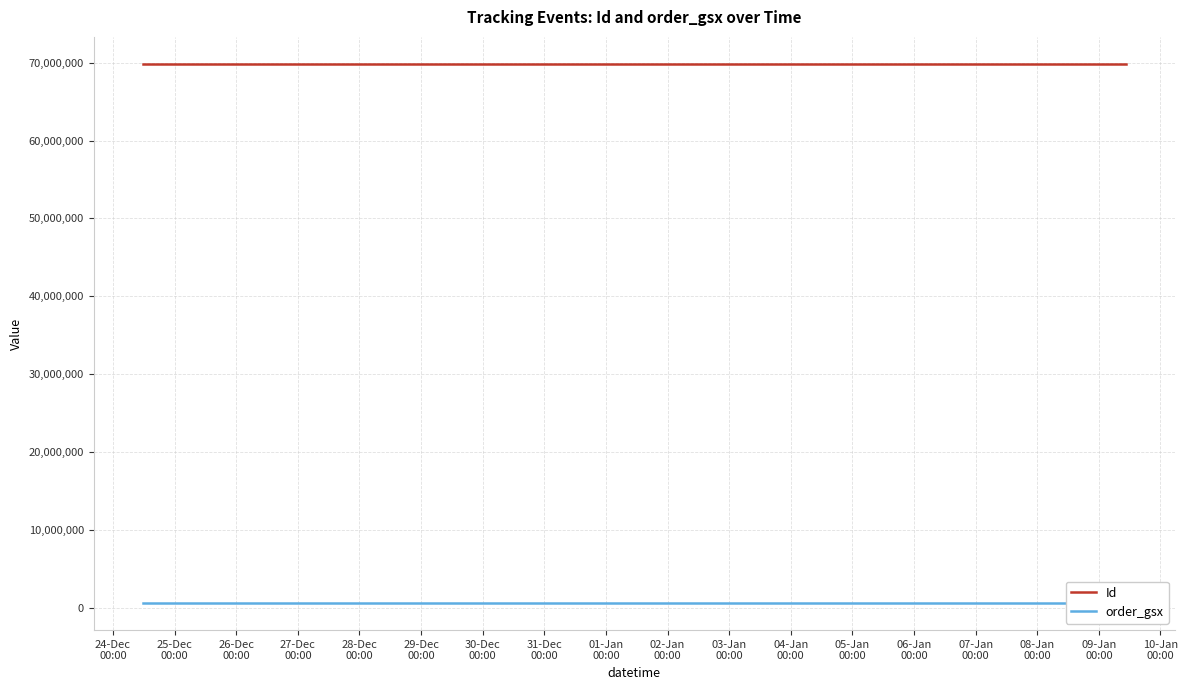

Count the number of categories in the chart.

14